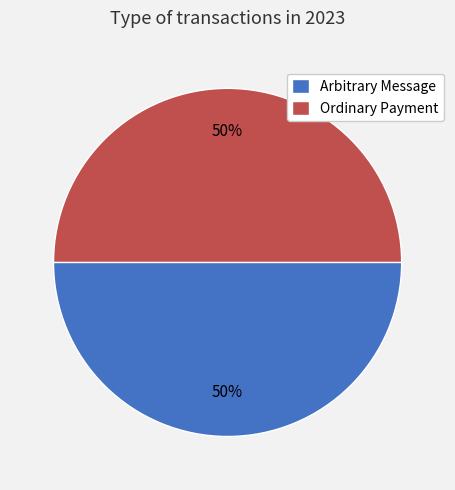

To the nearest percent, what percentage of the pie is Arbitrary Message?

50%